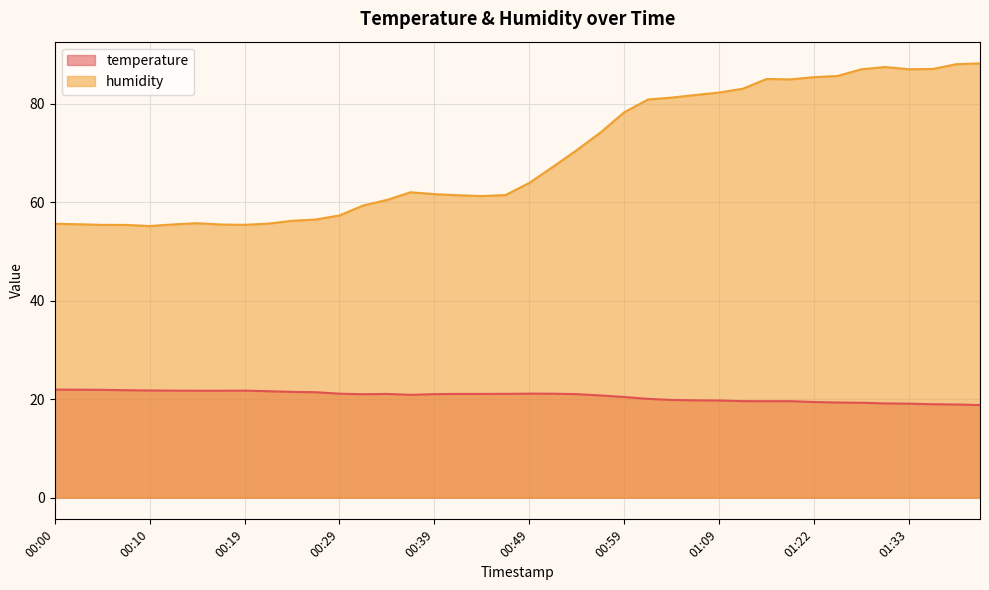

What are all the series names shown in the legend?

temperature, humidity